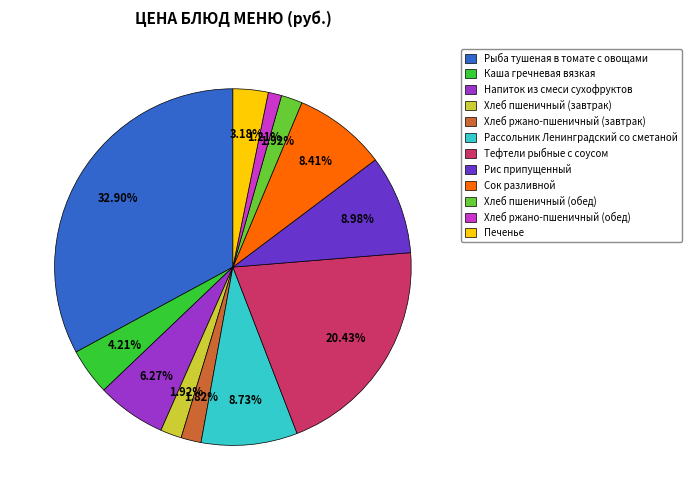

The Рыба тушеная в томате с овощами slice represents 33% of the pie. True or false?

True